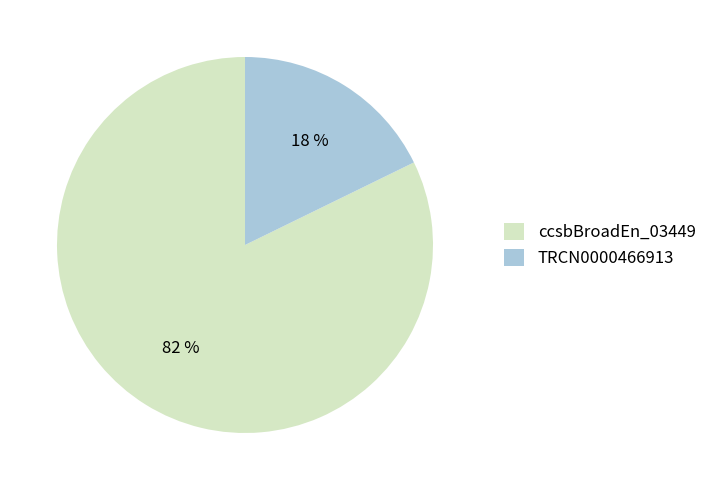

What is the majority slice?

ccsbBroadEn_03449